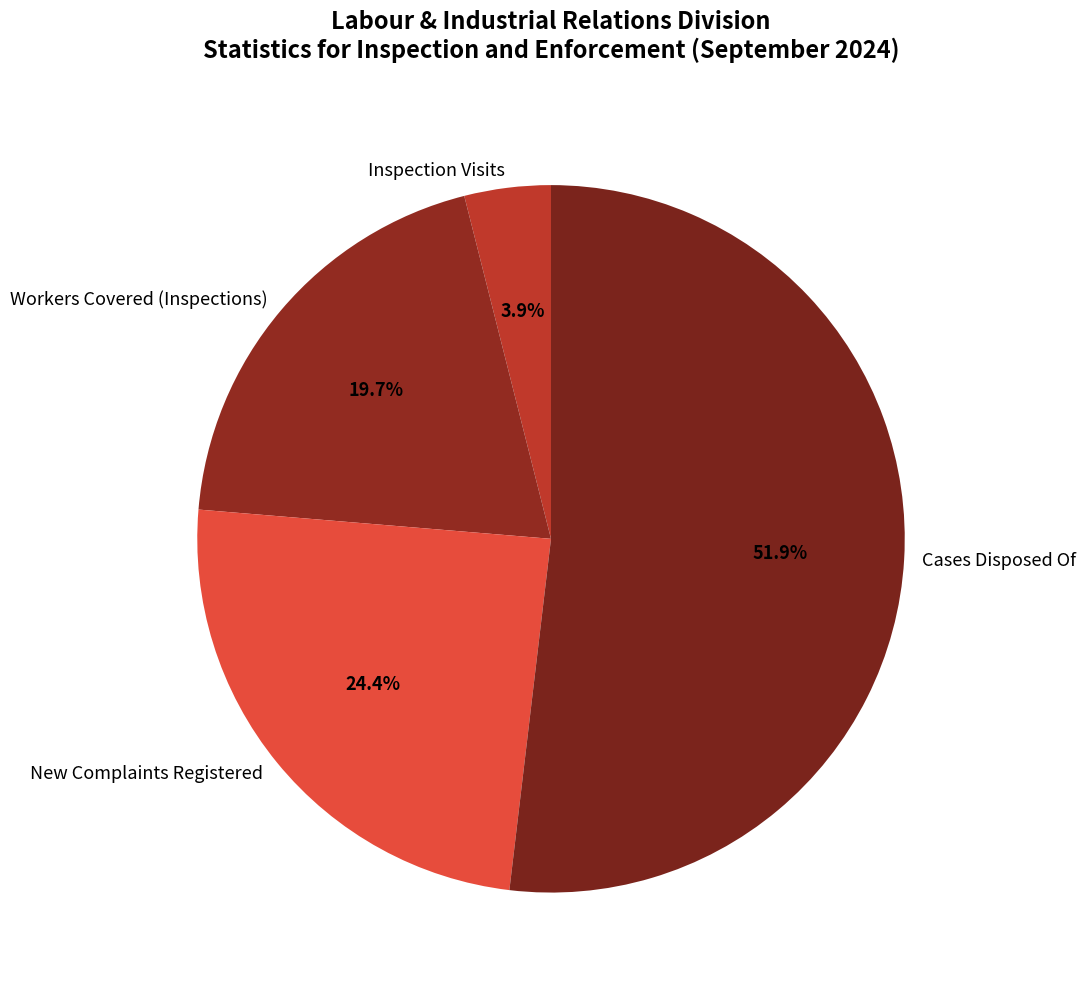

To the nearest percent, what portion does New Complaints Registered represent?

24%